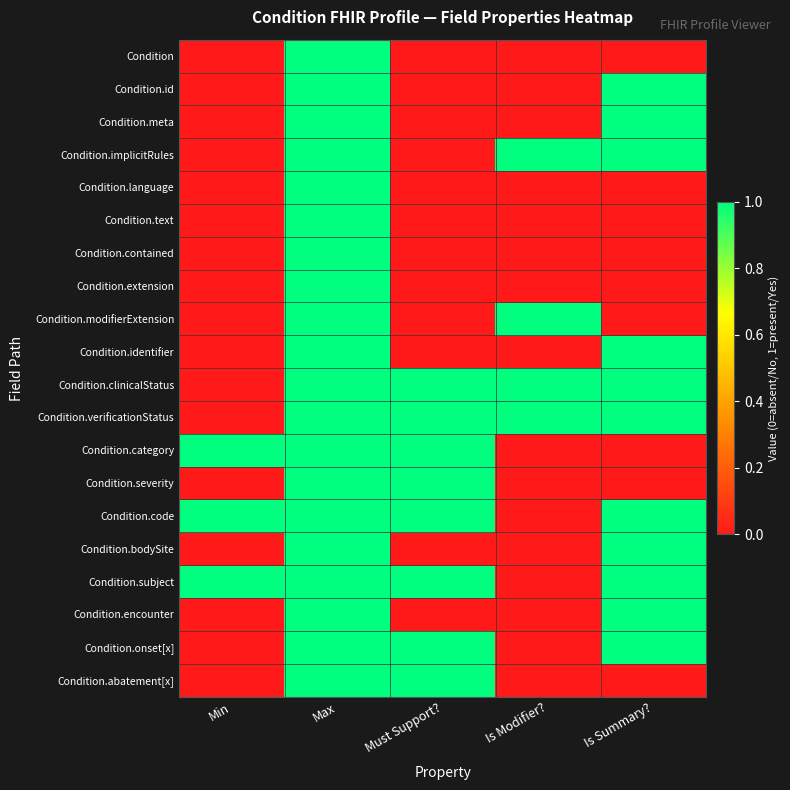

At which category is the sum across all series the highest?

Max